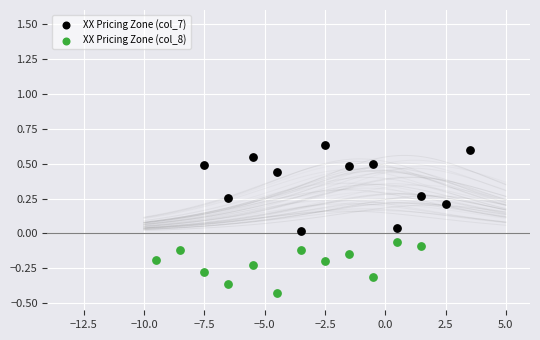

Which series has the largest Y range (max minus min)?

XX Pricing Zone (col_7)